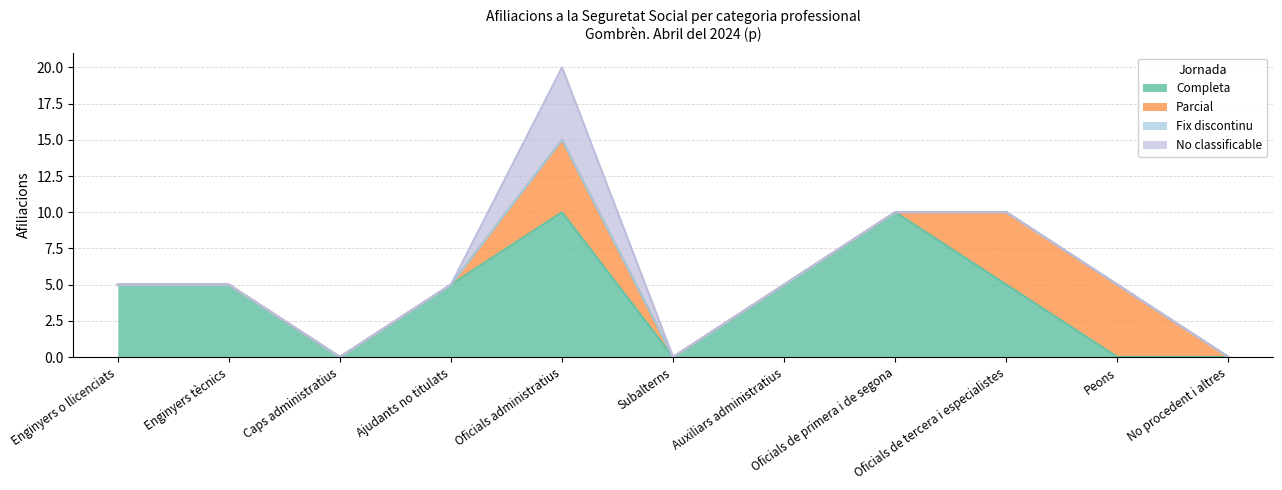

Is it true that Completa equals 5 at Enginyers o llicenciats?

True